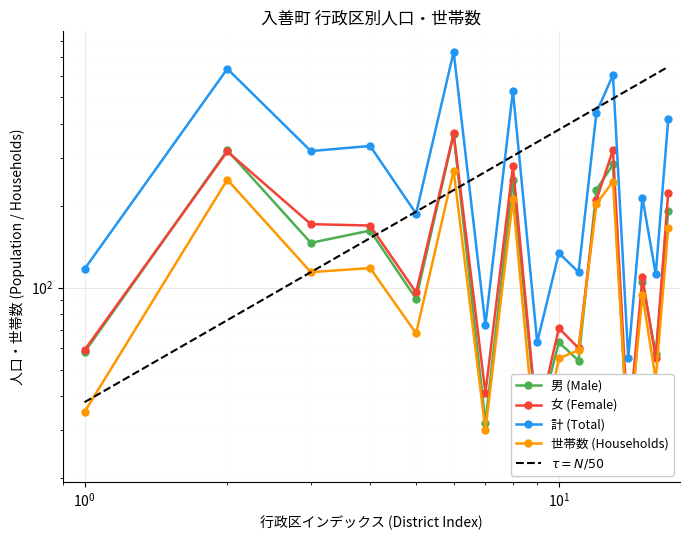

The value of 計 (Total) at 上田 is 331. True or false?

True